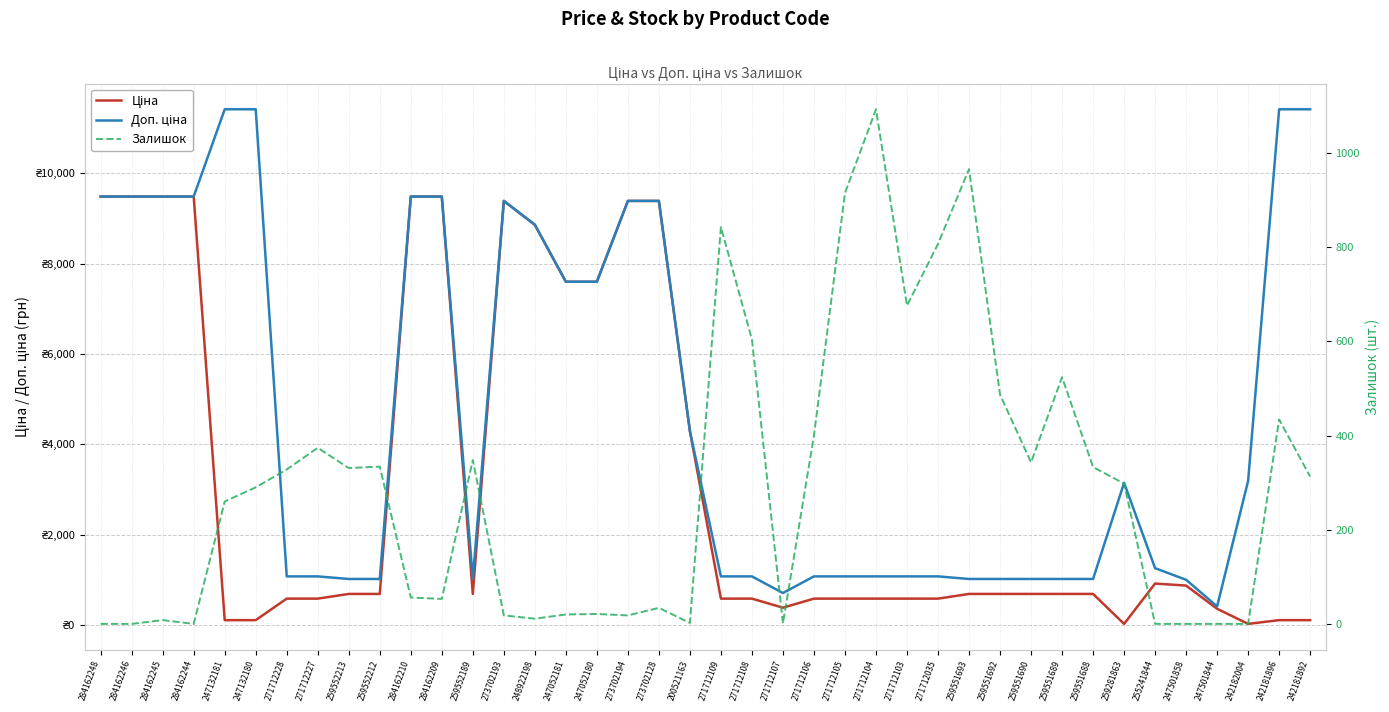

Is the value of Залишок at 271712104 greater than the value of Доп. ціна at 271712035?

Yes